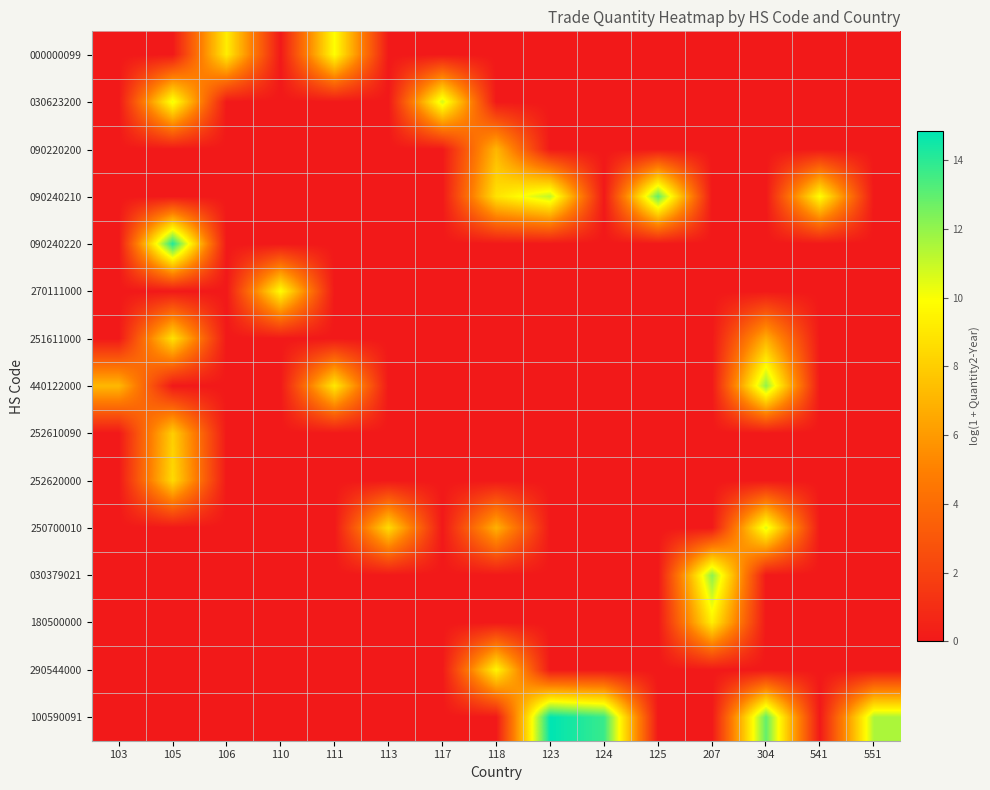

Which has a higher value, 110 or 105?

110